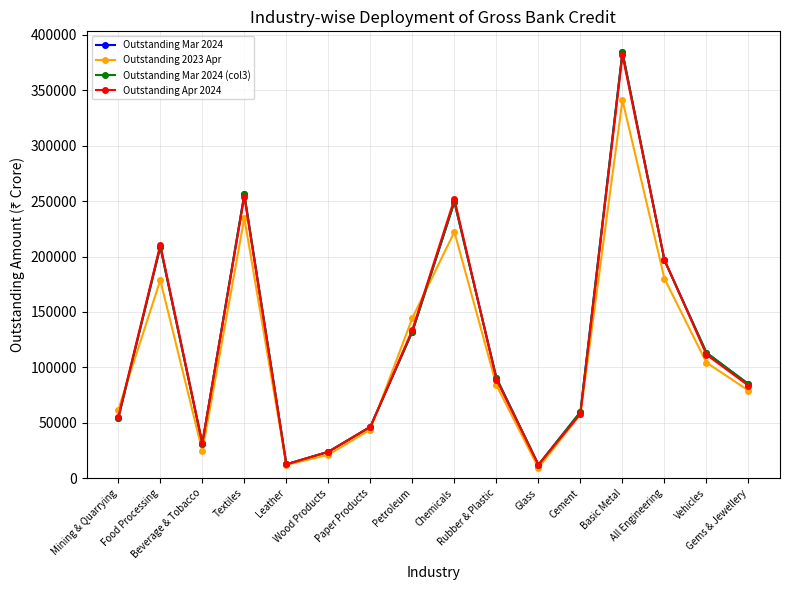

Rank the categories by Outstanding Mar 2024 value from lowest to highest.

Glass, Leather, Wood Products, Beverage & Tobacco, Paper Products, Mining & Quarrying, Cement, Gems & Jewellery, Rubber & Plastic, Vehicles, Petroleum, All Engineering, Food Processing, Chemicals, Textiles, Basic Metal